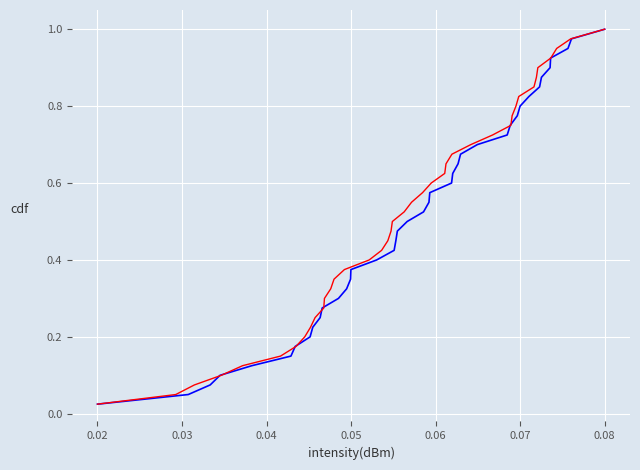

True or false: series_1 and series_2 intersect in this chart.

False